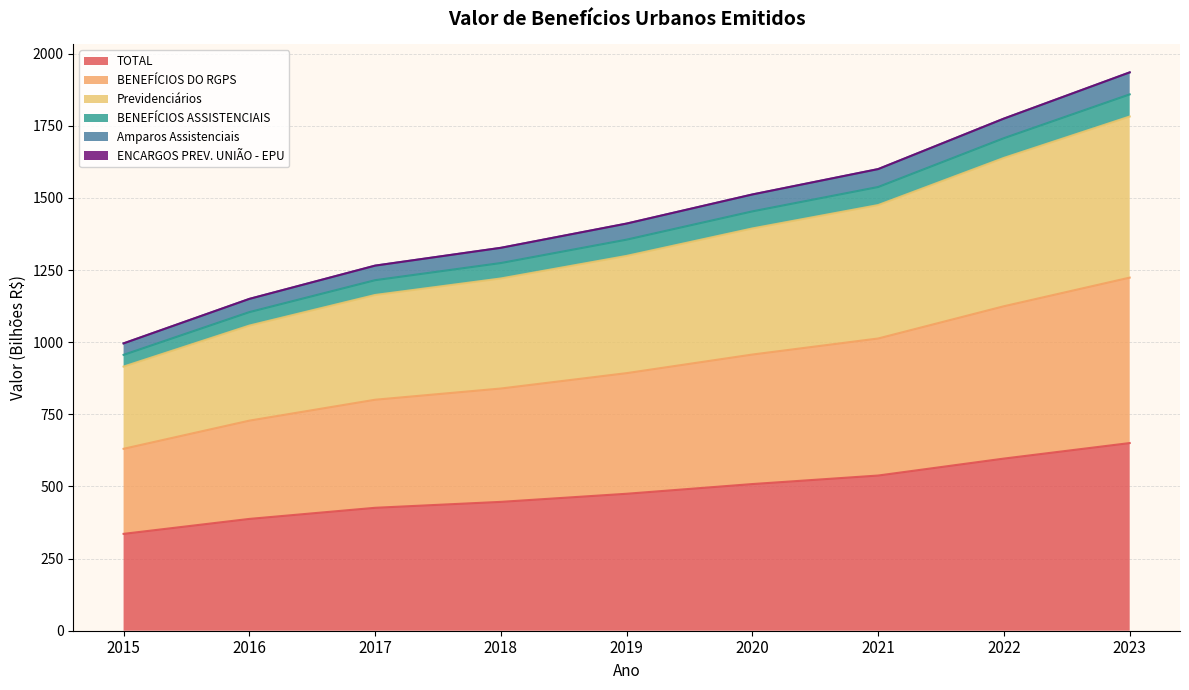

Which category has the highest value in the TOTAL series?

2023